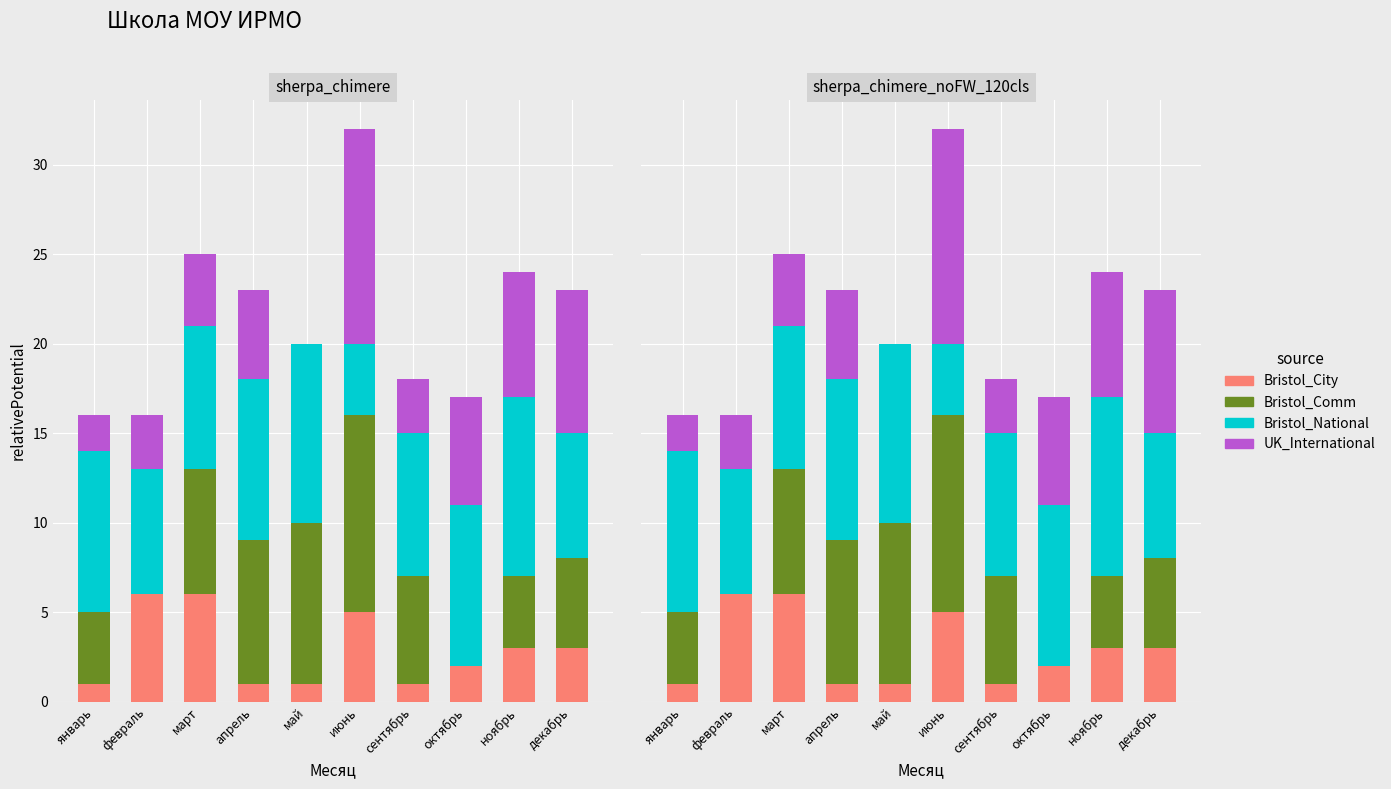

What is the difference between the second highest and minimum values in the Bristol_National series?

6